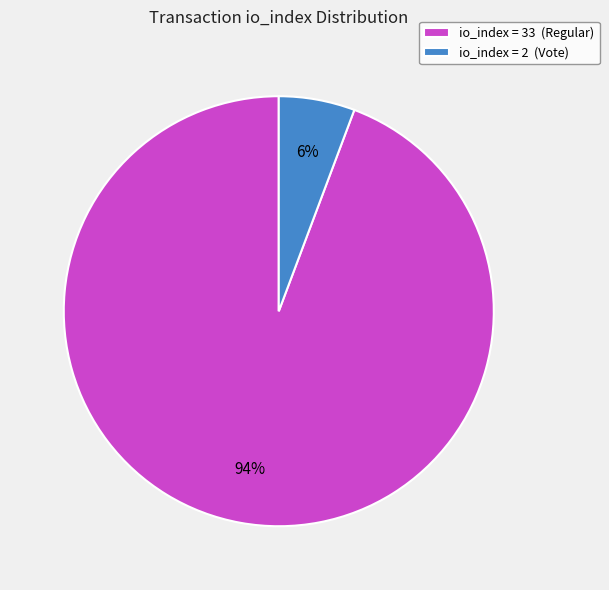

To the nearest percent, what is the average slice percentage?

50%